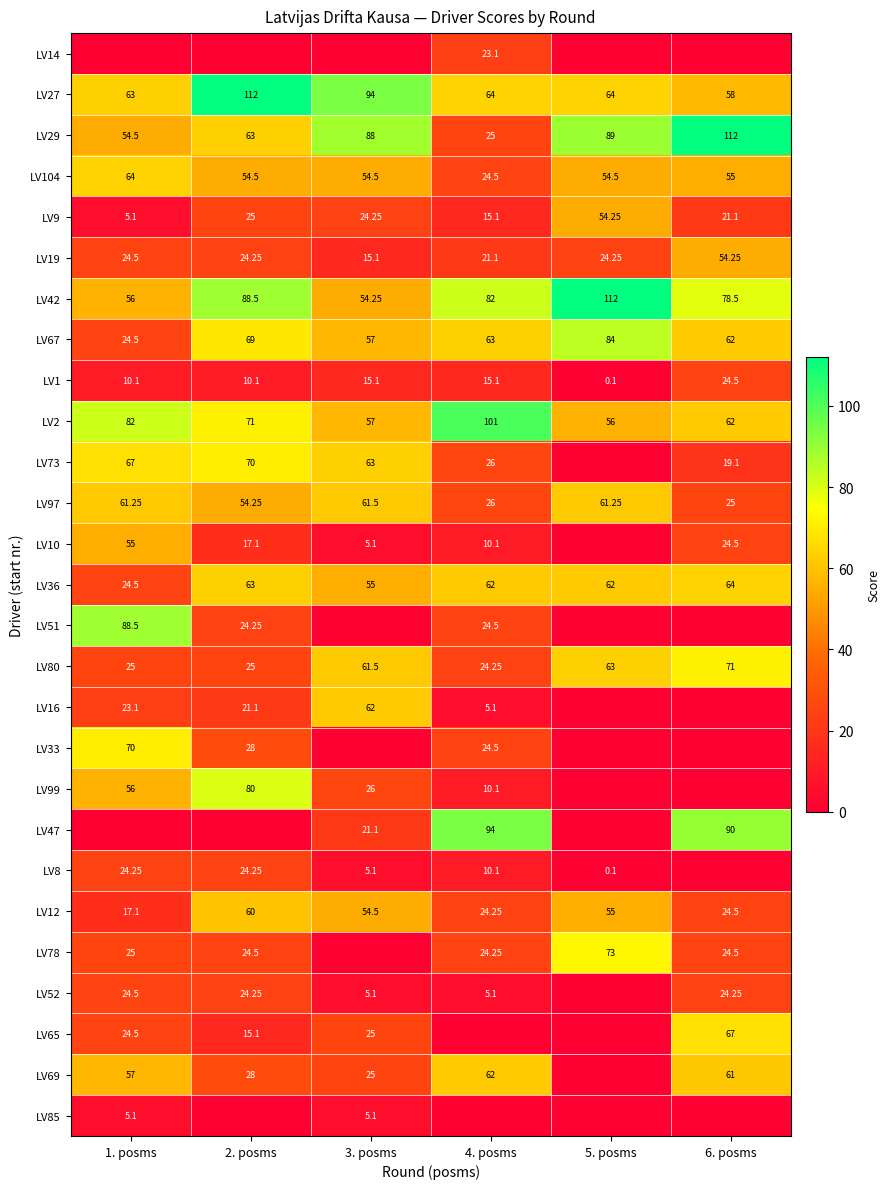

What is the sum of the LV99 values at 6. posms and 4. posms?

10.1